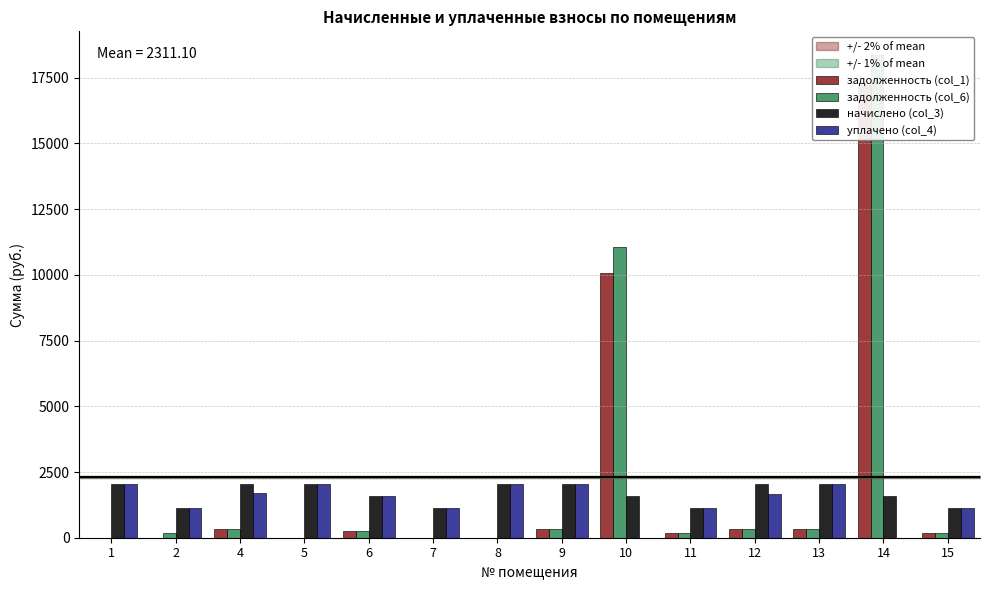

How many values in the начислено (col_3) series are below 2025?

7